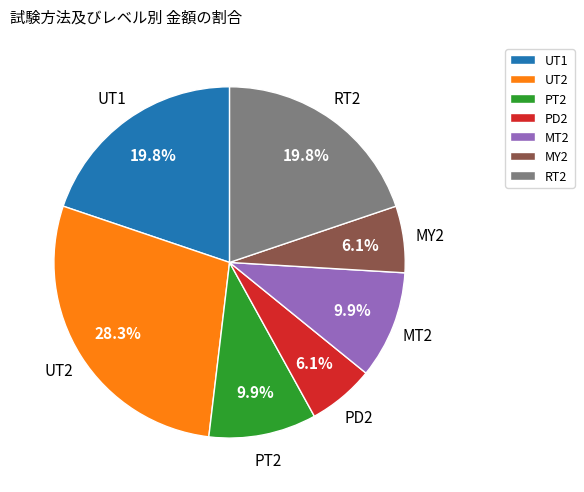

What is the largest slice in the pie chart?

UT2